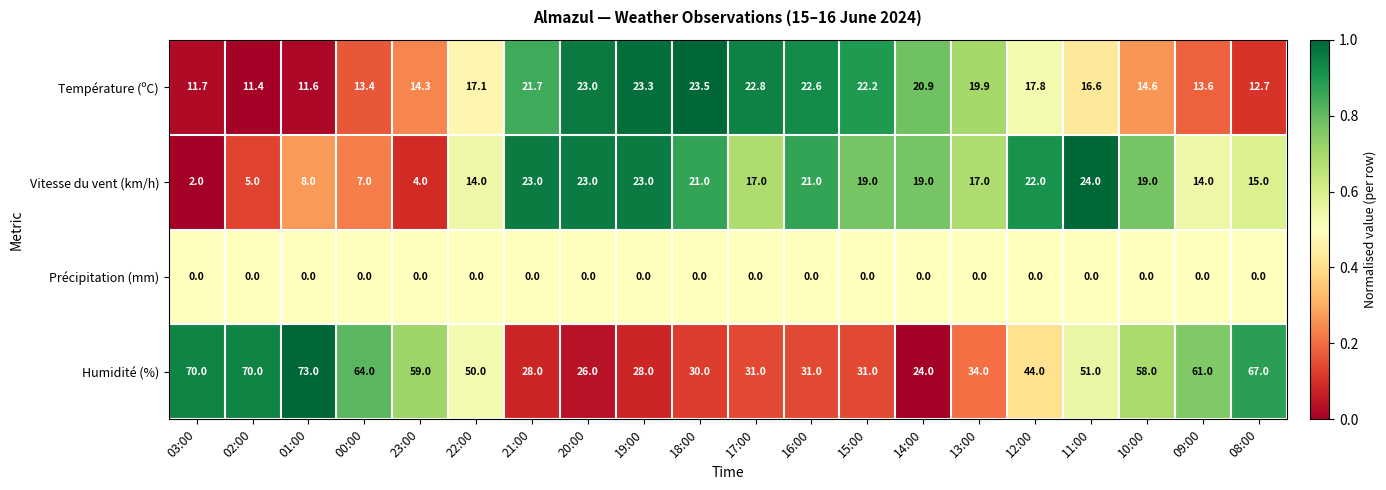

Which series has the largest range (max minus min)?

Humidité (%)